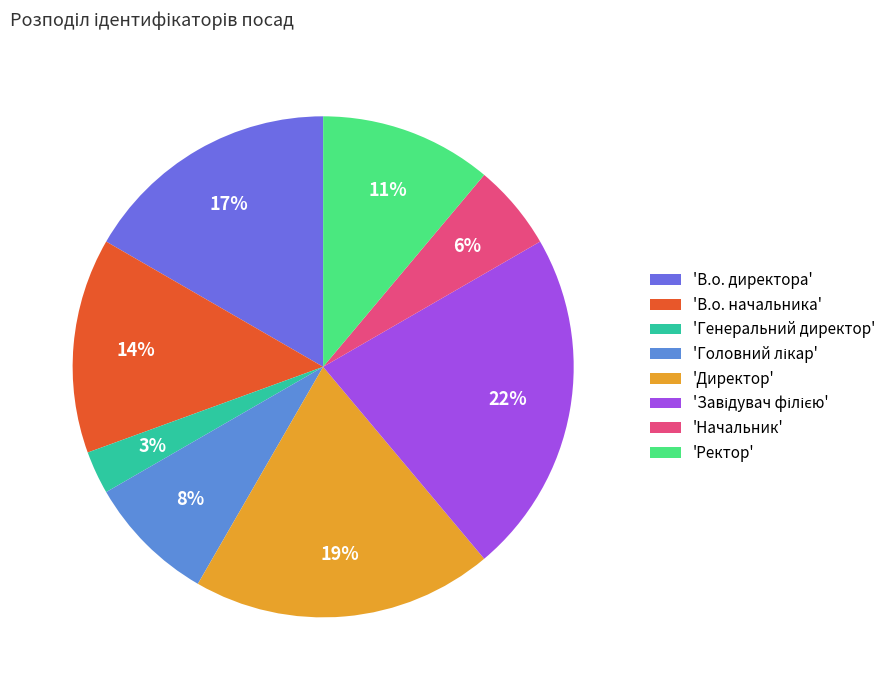

How many segments does this pie chart have?

8